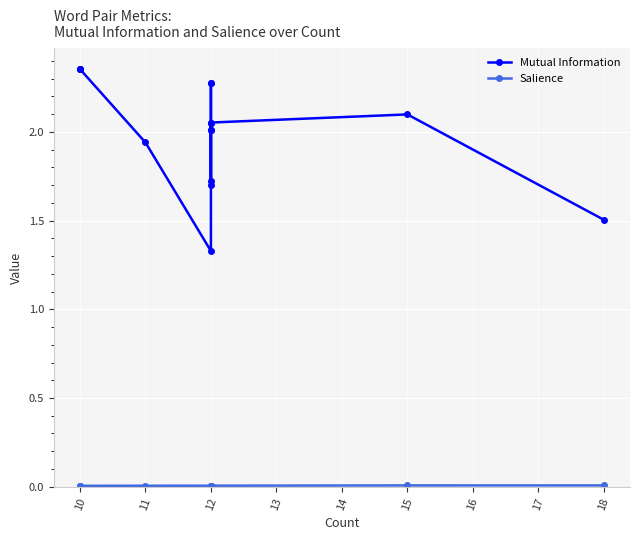

Which series has the largest total across all categories?

Mutual Information